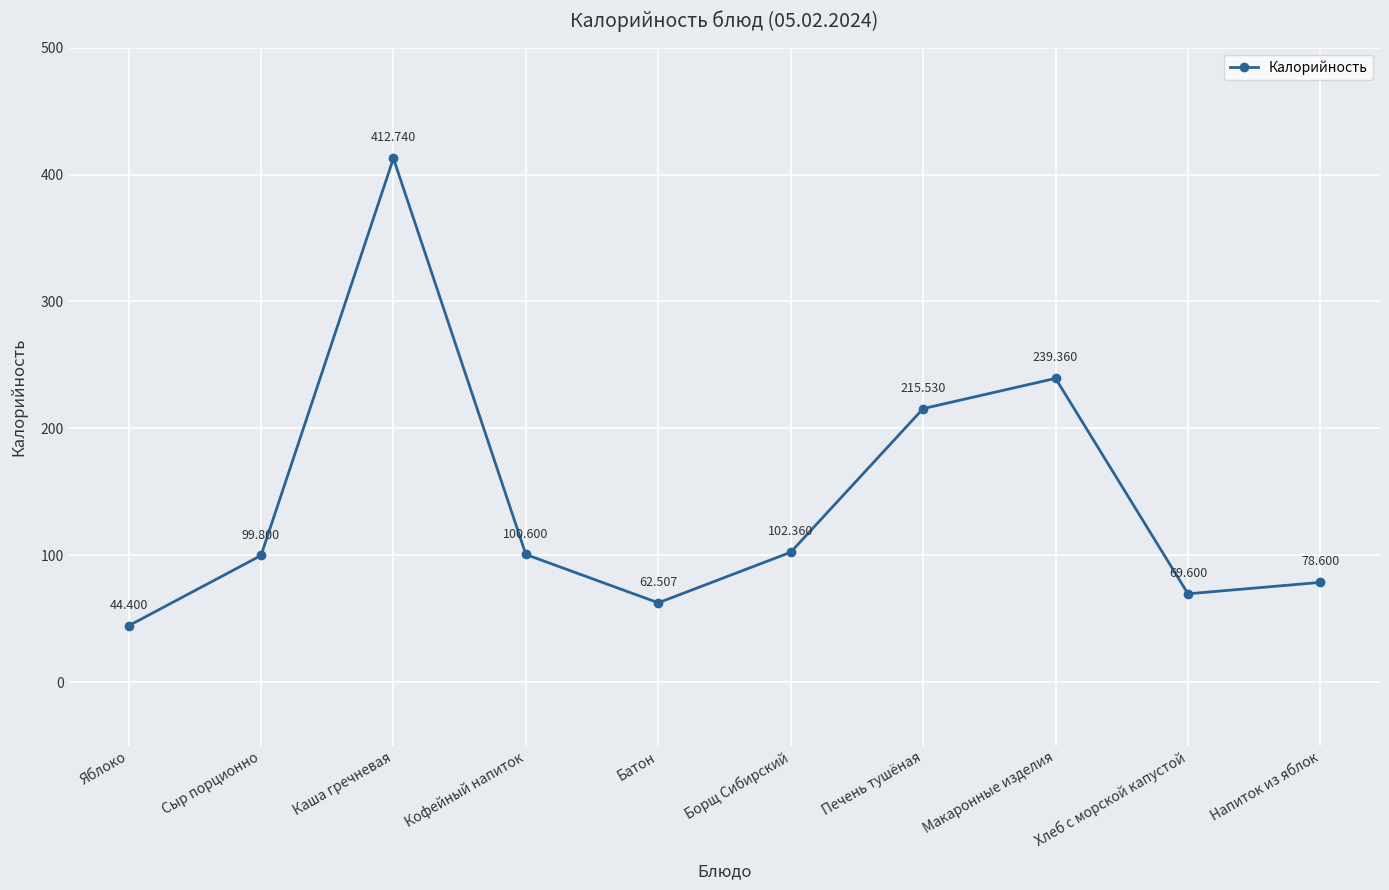

Is this an area chart (filled region under the line)?

No